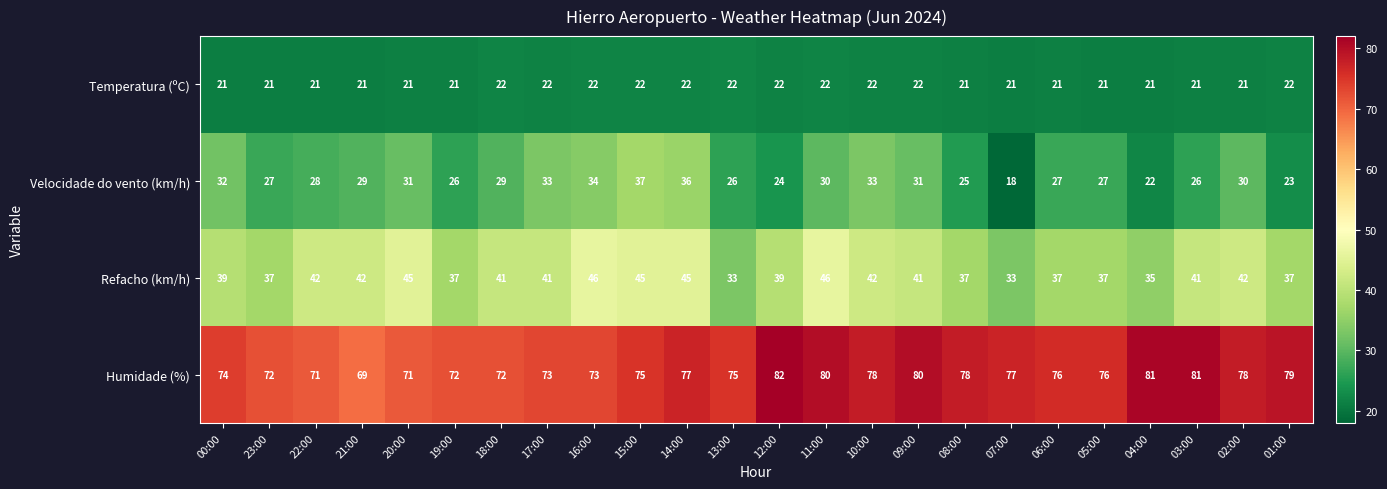

The Temperatura (ºC) series shows 21 at 23:00. True or false?

True